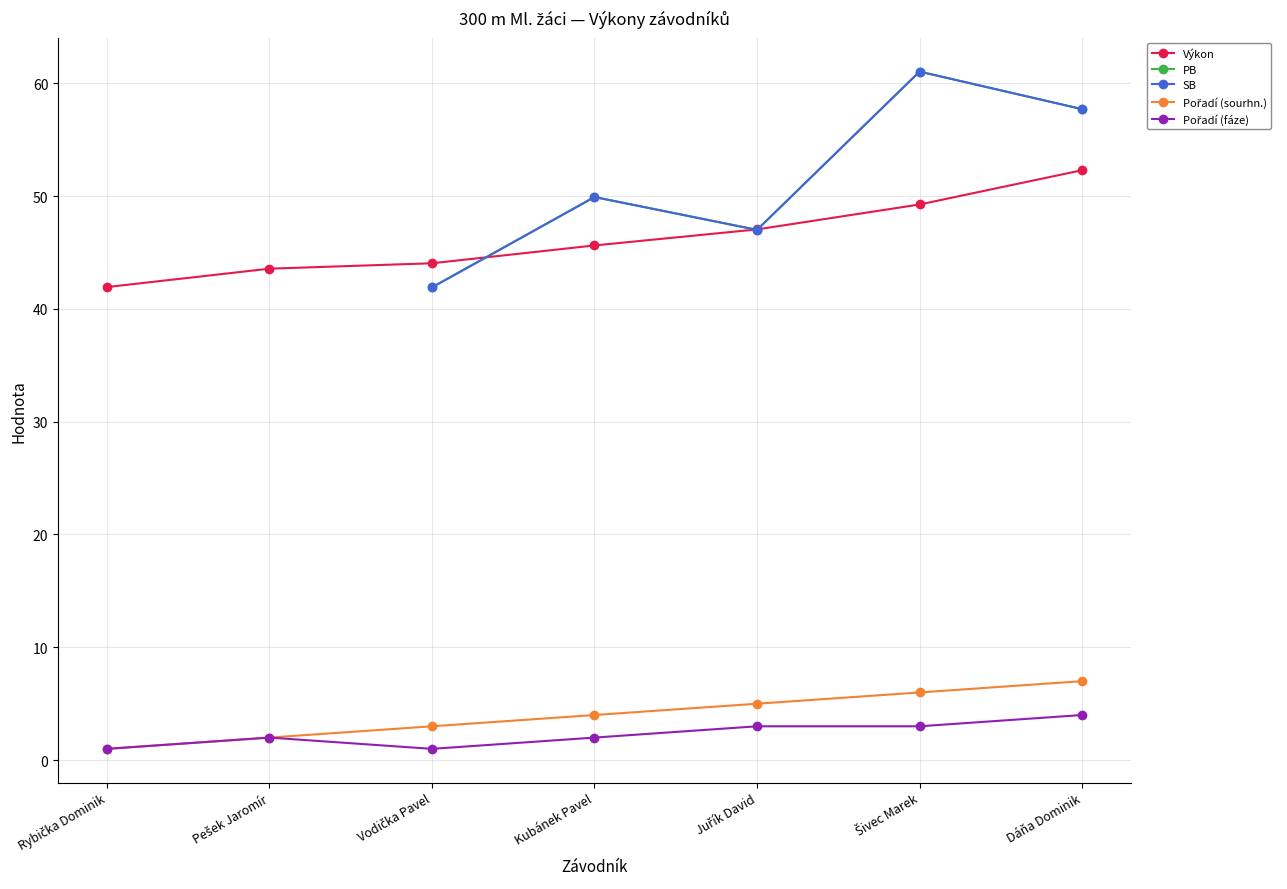

True or false: Pořadí (fáze) has a value of 1.8 at Rybička Dominik.

False